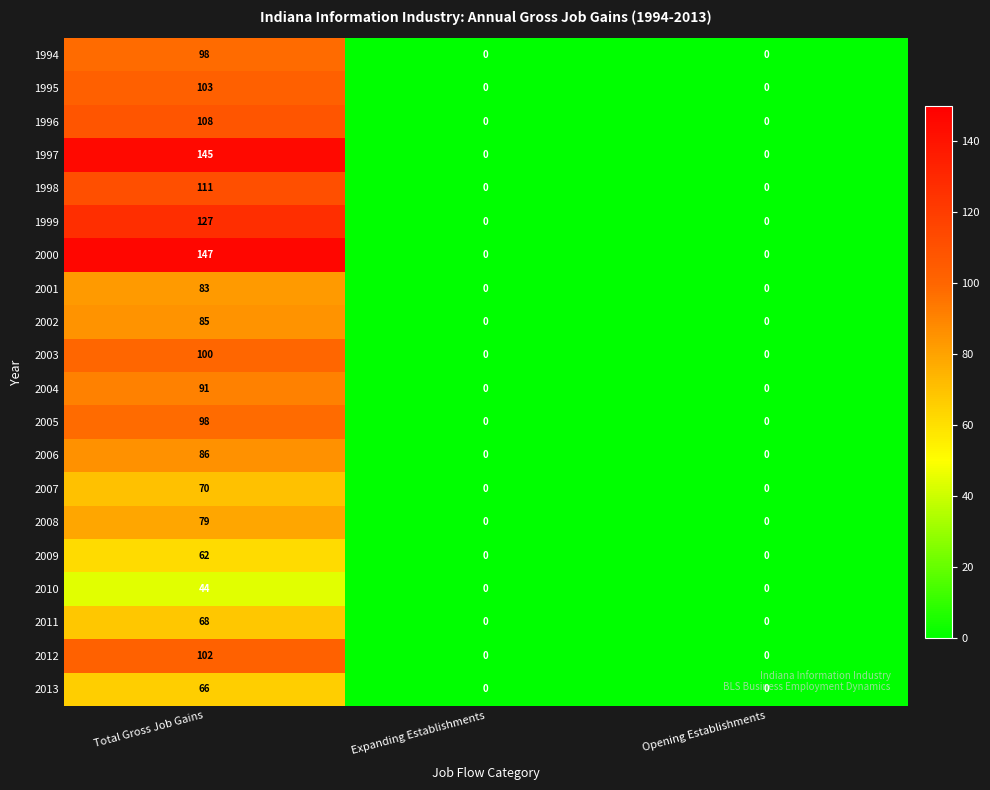

What is the approximate value of 2009 at Total Gross Job Gains, to the nearest 5?

60